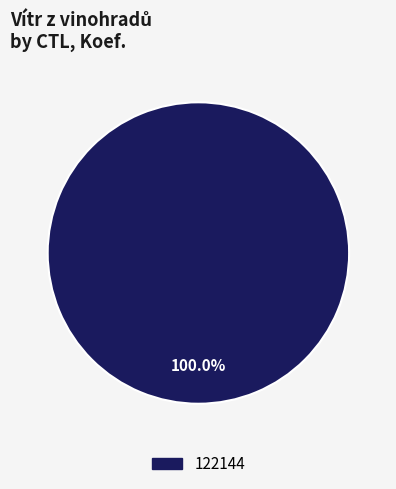

Does any single category account for the majority?

Yes